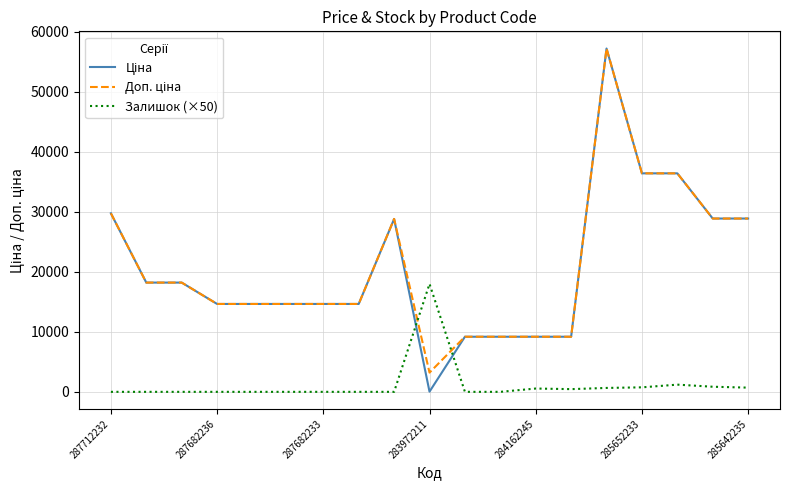

What is the highest value of the Залишок (×50) series?

18000.0